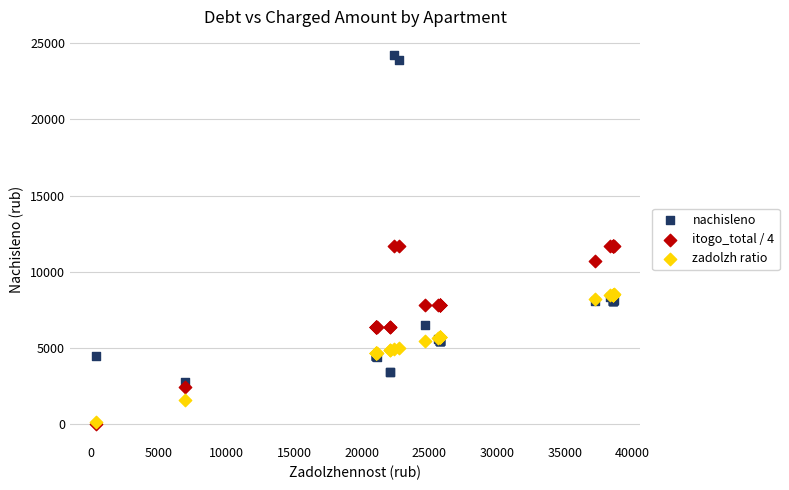

What are all the series names shown in the legend?

nachisleno, itogo_total / 4, zadolzh ratio